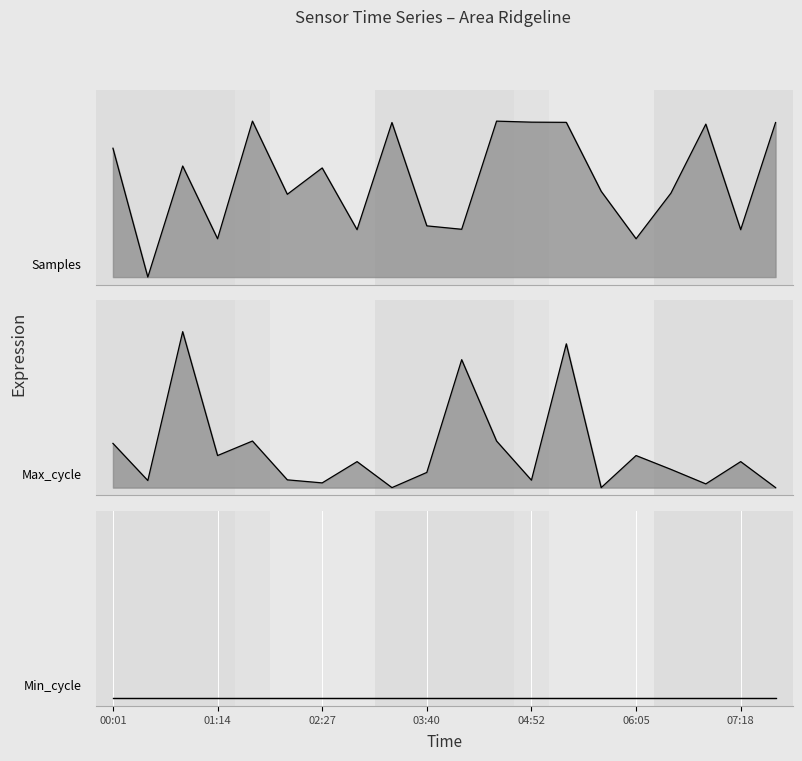

At which label is Max_cycle closest to 0?

03:15